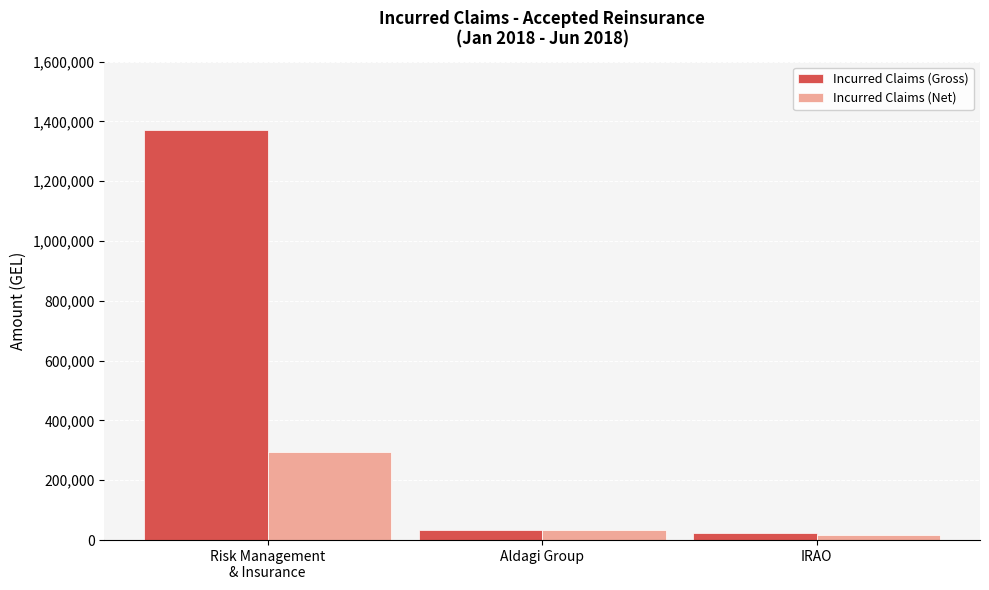

The Incurred Claims (Gross) series shows 32826.2 at Aldagi Group. True or false?

True